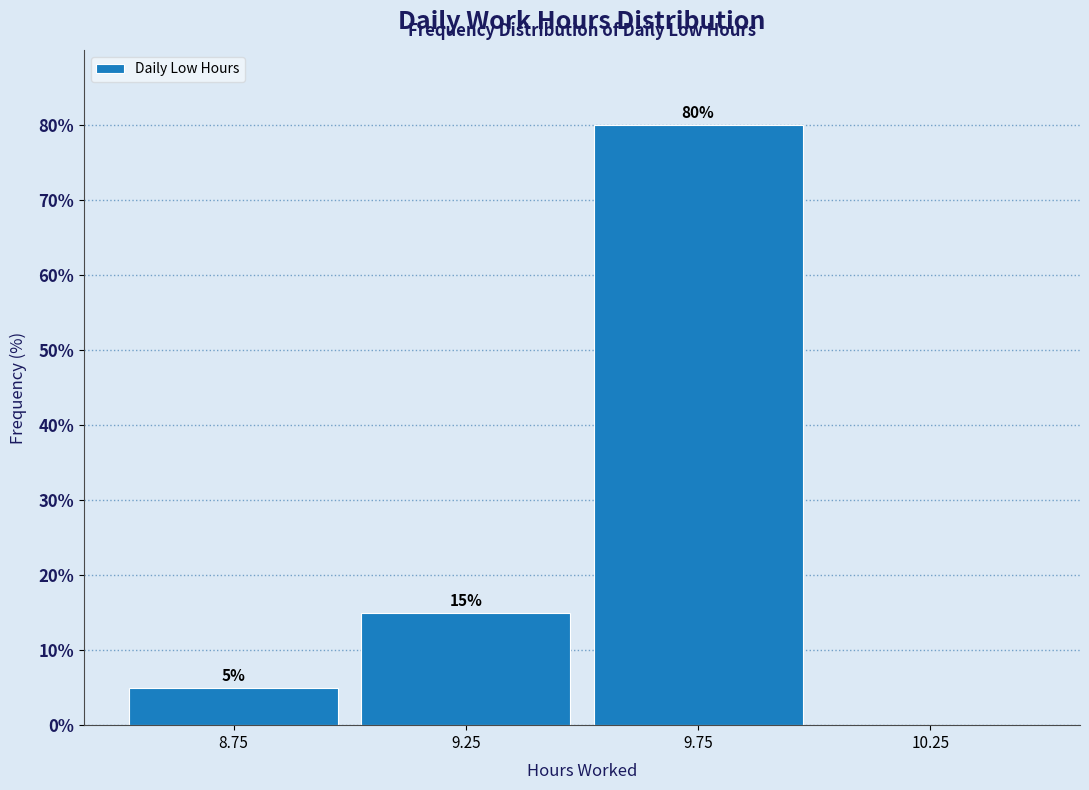

Over which range of the x-axis is the bar tallest?

9.5 to 10.0